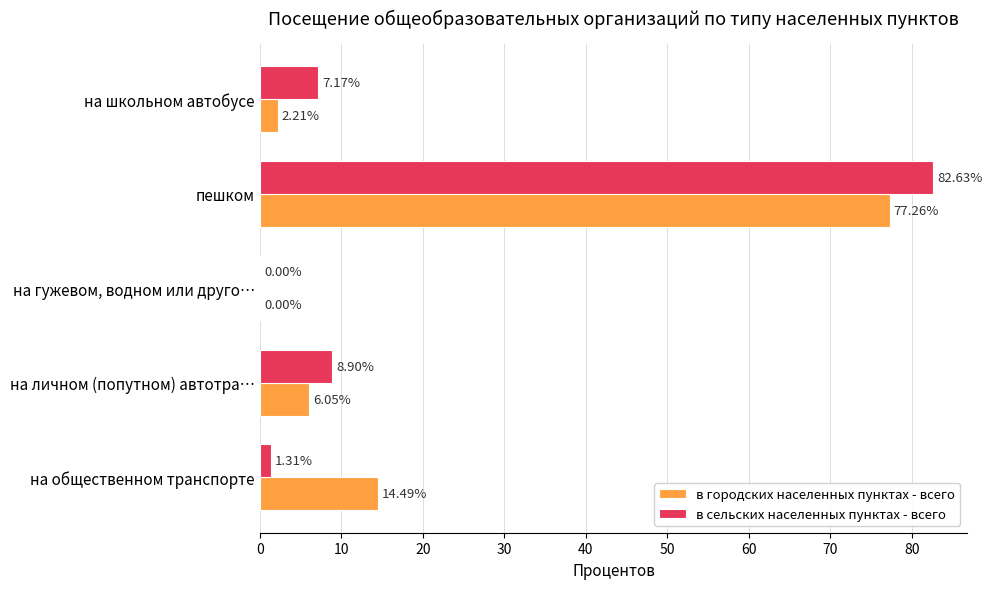

What is the total value across all series at на школьном автобусе?

9.4